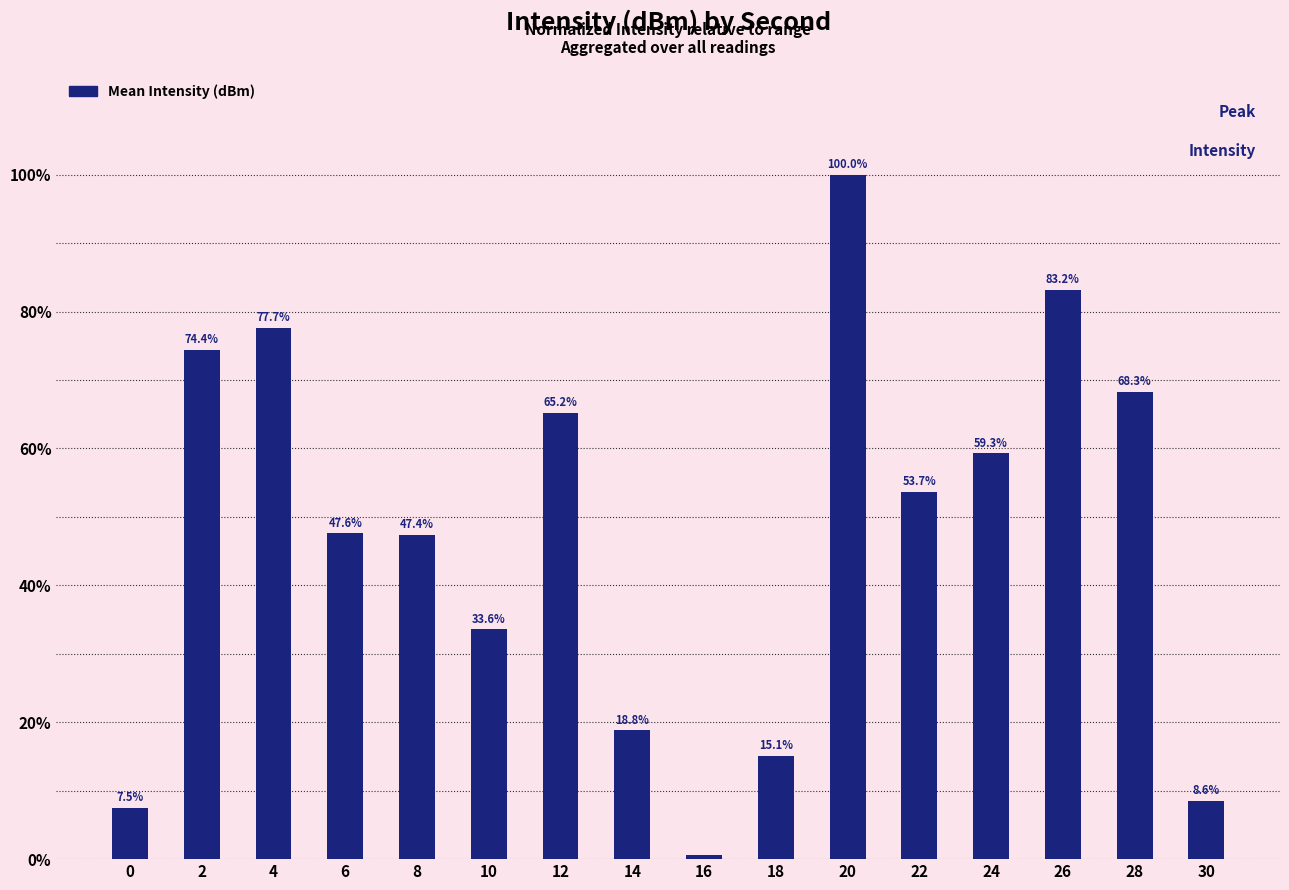

Read the value at 2.

74.4